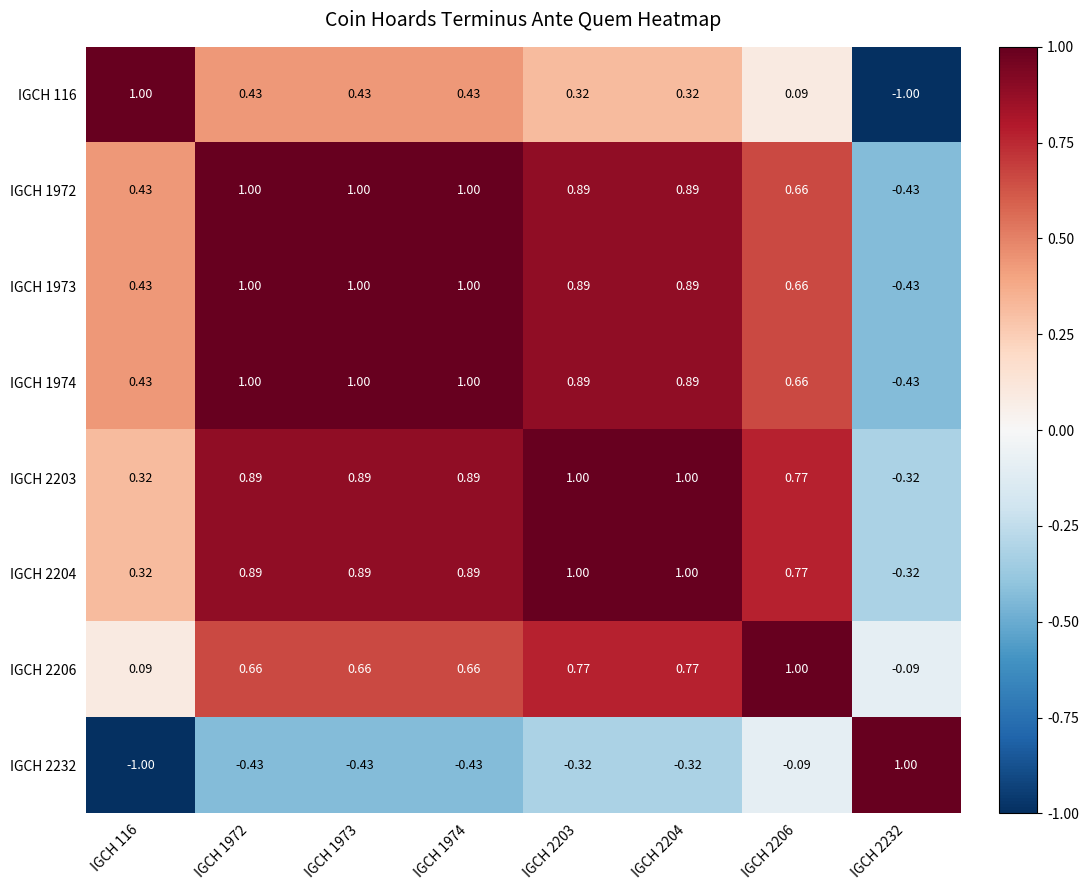

How many distinct data groups are displayed?

8